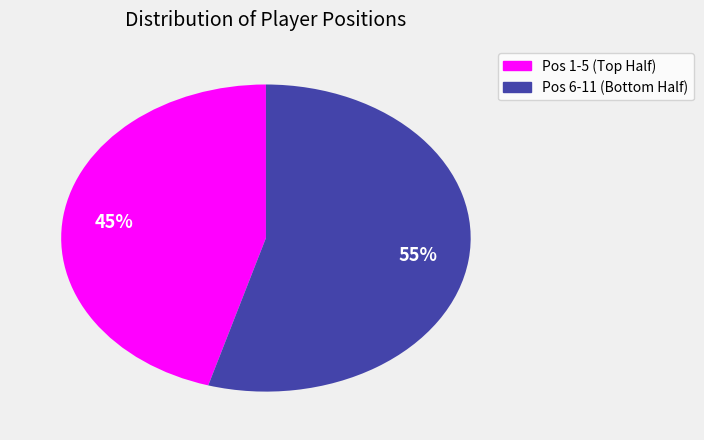

To the nearest percent, what is the average slice percentage?

50%